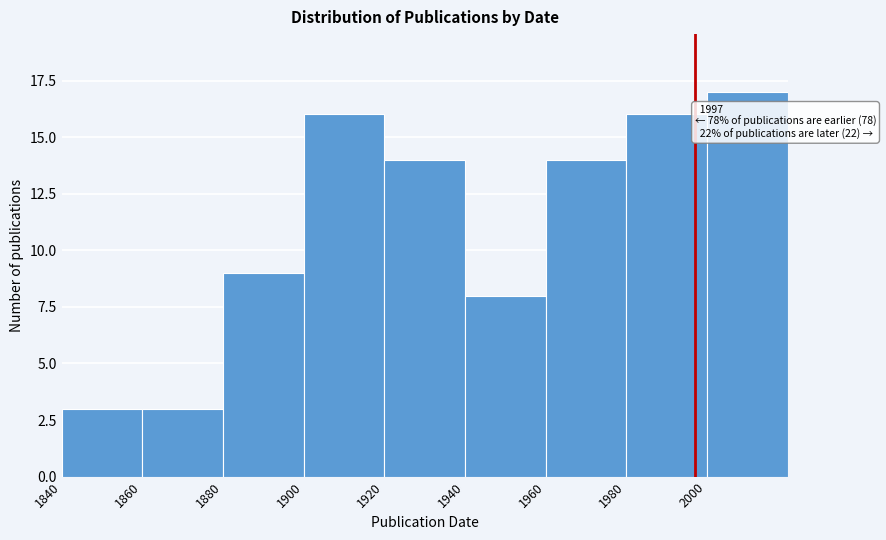

Over which range of the x-axis is the bar tallest?

2000 to 2020